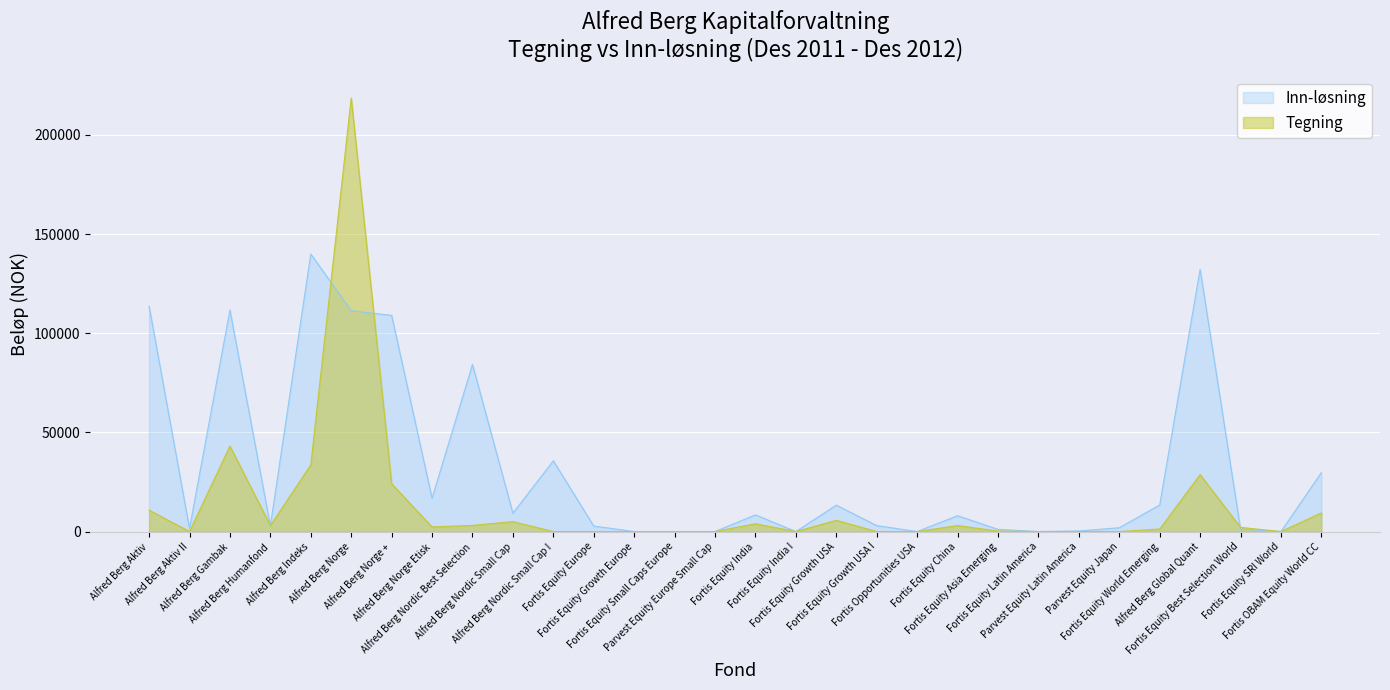

What is the highest value of the Inn-løsning series?

139978